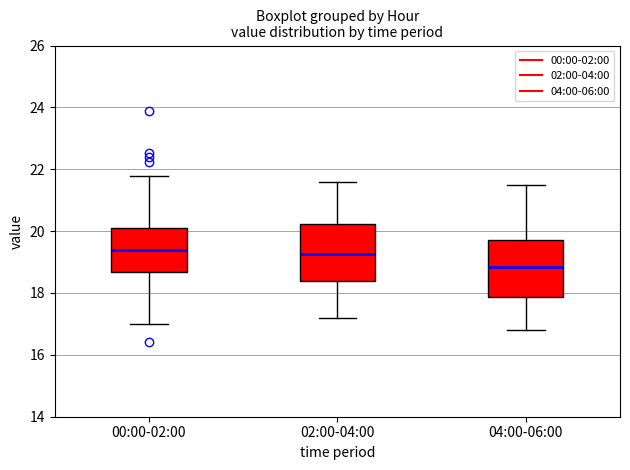

Reading left to right, transcribe this box plot: for each box, give where its median line is, the range the box spans, and where its two whiskers end, as read against the y-axis. The values are not printed on the chart, so give them approximately, as read against the axis.

00:00-02:00: median 19.4, box 18.6 to 20.0, whiskers 17.0 to 21.8
02:00-04:00: median 19.2, box 18.4 to 20.2, whiskers 17.2 to 21.6
04:00-06:00: median 18.8, box 17.8 to 19.8, whiskers 16.8 to 21.6